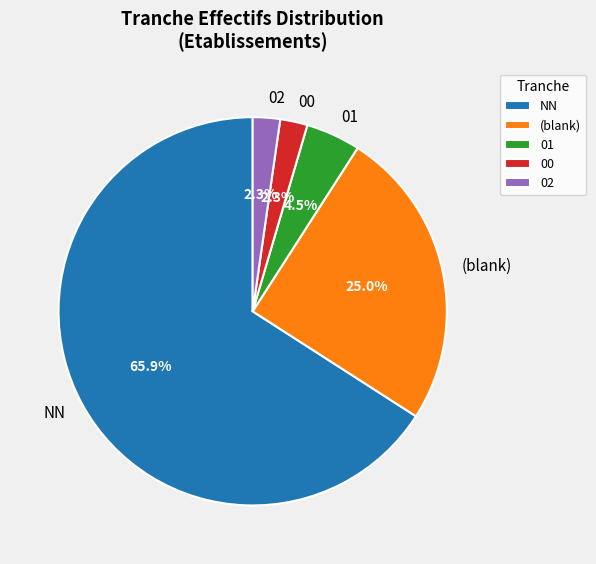

To the nearest percent, what percentage of the pie is 00?

2%